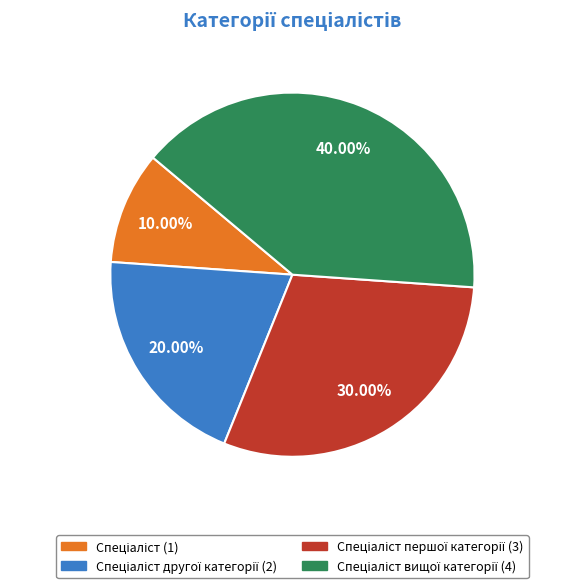

Does any single category account for the majority?

No